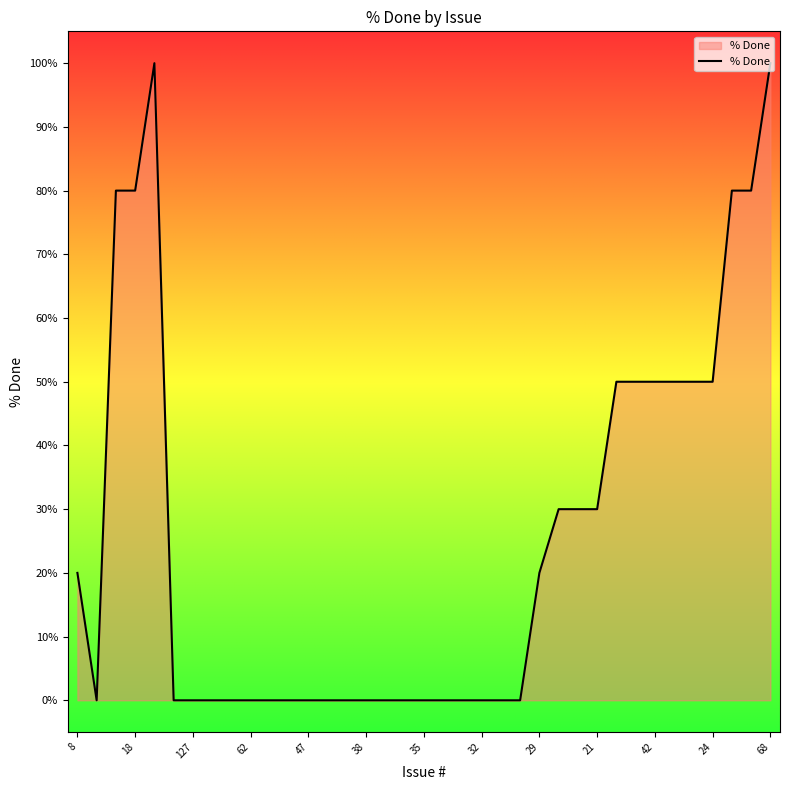

What is the difference between the maximum and minimum values?

100